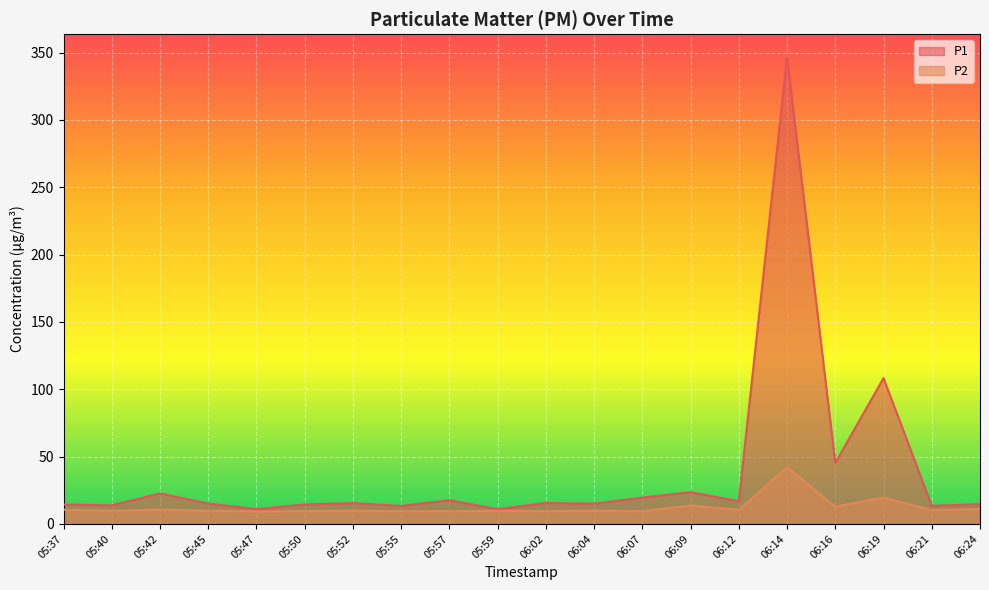

What is the sum of all P2 values?

245.7